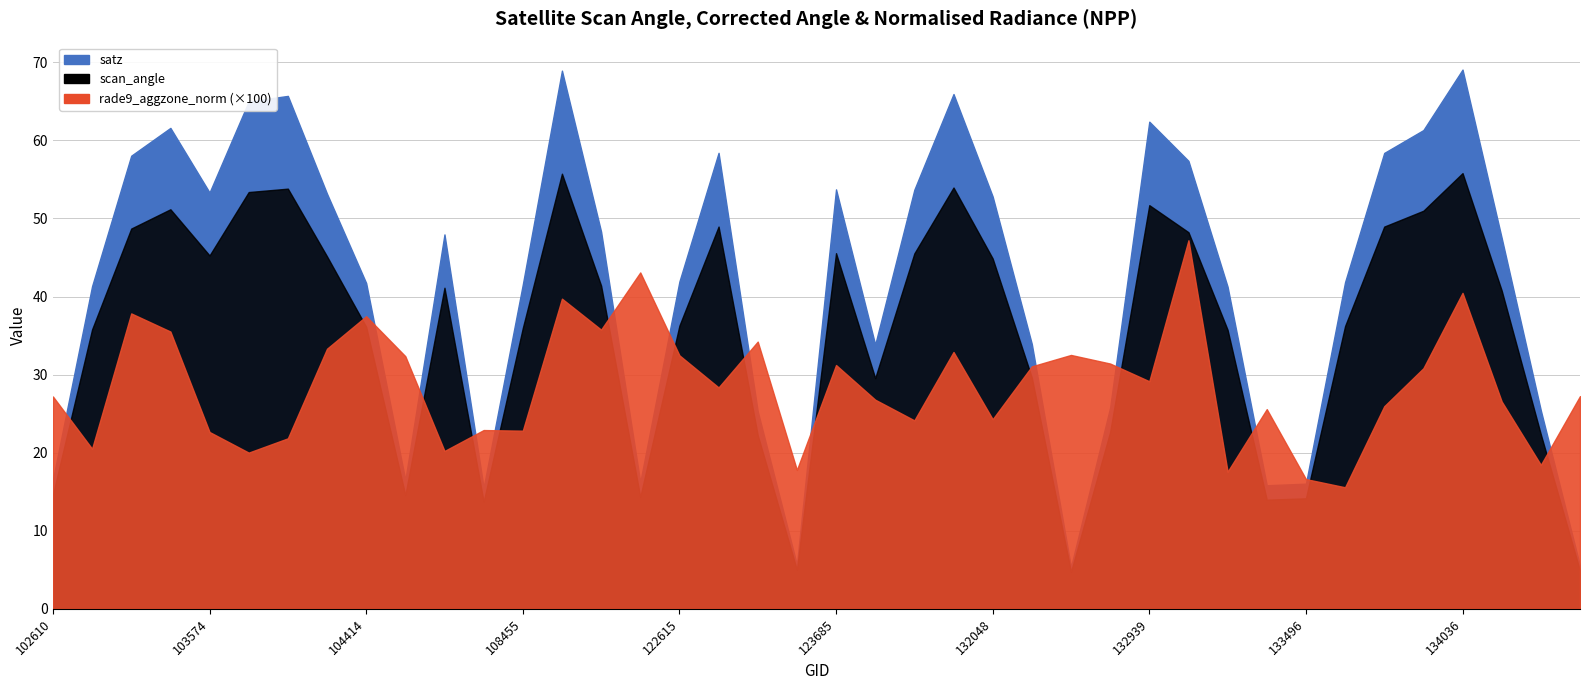

Reading left to right, list all the values displayed in this chart.

satz: 102610=16.6	102853=41.3	102972=58.0	102980=61.6	103574=53.3	103583=65.0	103694=65.7	103701=53.2	104414=41.7	104530=16.5	107573=48.0	108280=15.5	108455=41.5	108802=68.9	121733=48.3	122436=16.2	122615=41.9	122799=58.4	123164=25.3	123339=5.6	123685=53.7	124054=33.8	131858=53.7	132035=65.9	132048=52.8	132223=33.9	132397=5.4	132578=25.8	132939=62.4	132949=57.4	133131=41.3	133316=15.8	133496=16.0	133674=41.8	133855=58.4	133868=61.3	134036=69.1	134049=47.5	134231=25.4	134413=5.5
scan_angle: 102610=14.6	102853=35.8	102972=48.7	102980=51.2	103574=45.3	103583=53.4	103694=53.8	103701=45.1	104414=36.1	104530=14.6	107573=41.1	108280=13.7	108455=36.0	108802=55.7	121733=41.4	122436=14.3	122615=36.3	122799=49.0	123164=22.2	123339=5.0	123685=45.6	124054=29.6	131858=45.5	132035=54.0	132048=44.9	132223=29.6	132397=4.7	132578=22.7	132939=51.7	132949=48.2	133131=35.7	133316=14.0	133496=14.2	133674=36.2	133855=49.0	133868=51.0	134036=55.8	134049=40.8	134231=22.3	134413=4.9
rade9_aggzone_norm: 102610=0.3	102853=0.2	102972=0.4	102980=0.4	103574=0.2	103583=0.2	103694=0.2	103701=0.3	104414=0.4	104530=0.3	107573=0.2	108280=0.2	108455=0.2	108802=0.4	121733=0.4	122436=0.4	122615=0.3	122799=0.3	123164=0.3	123339=0.2	123685=0.3	124054=0.3	131858=0.2	132035=0.3	132048=0.2	132223=0.3	132397=0.3	132578=0.3	132939=0.3	132949=0.5	133131=0.2	133316=0.3	133496=0.2	133674=0.2	133855=0.3	133868=0.3	134036=0.4	134049=0.3	134231=0.2	134413=0.3